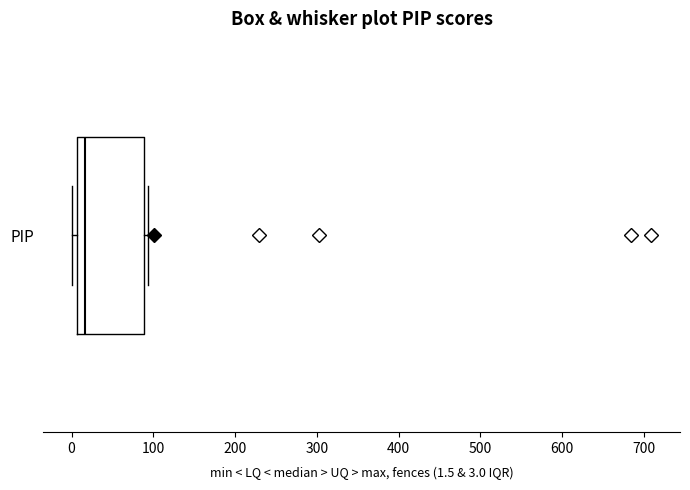

Transcribe this box plot: give where the median line is, the range the box spans, and where the two whiskers end, as read against the x-axis. The values are not printed on the chart, so give them approximately, as read against the axis.

median 20, box 10 to 90, whiskers 0 to 90 (just right of the box's right edge)